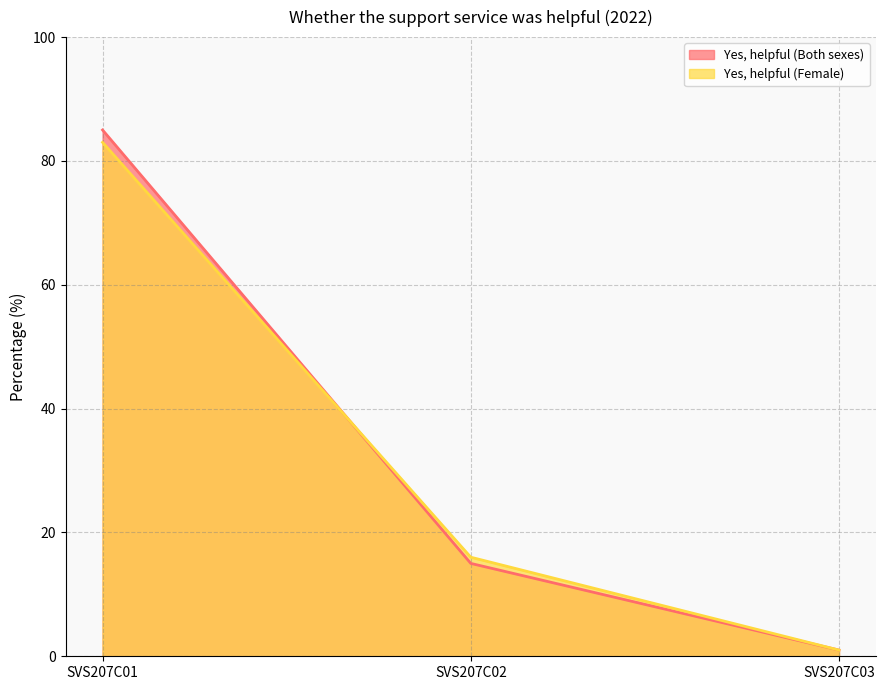

Between SVS207C03 and SVS207C02, which is larger?

SVS207C02